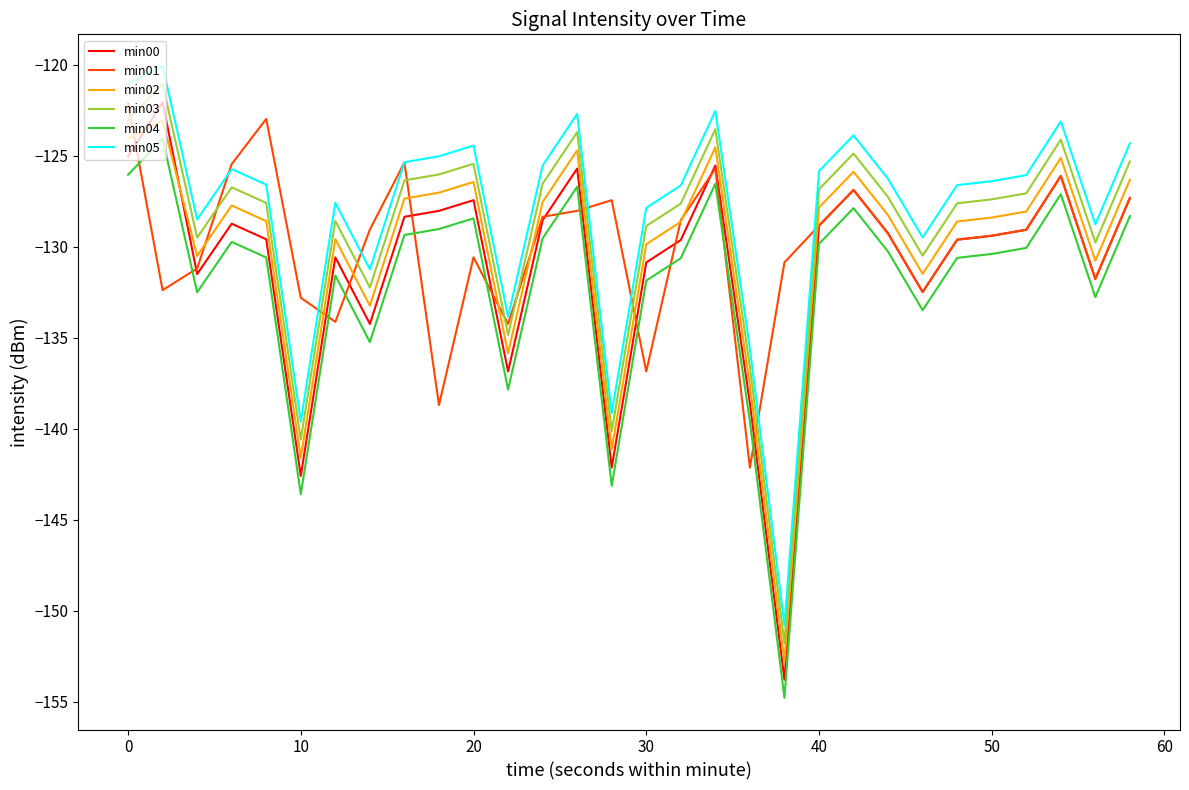

What is the greatest value displayed?

-120.1